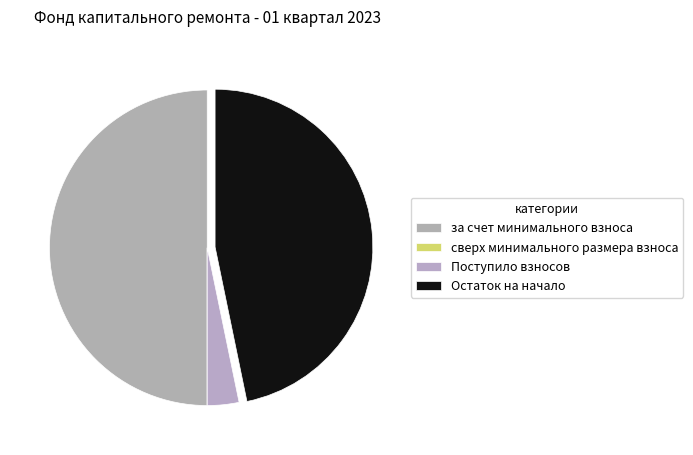

What is the ratio of the value at за счет минимального взноса to the value at Поступило взносов?

15.4